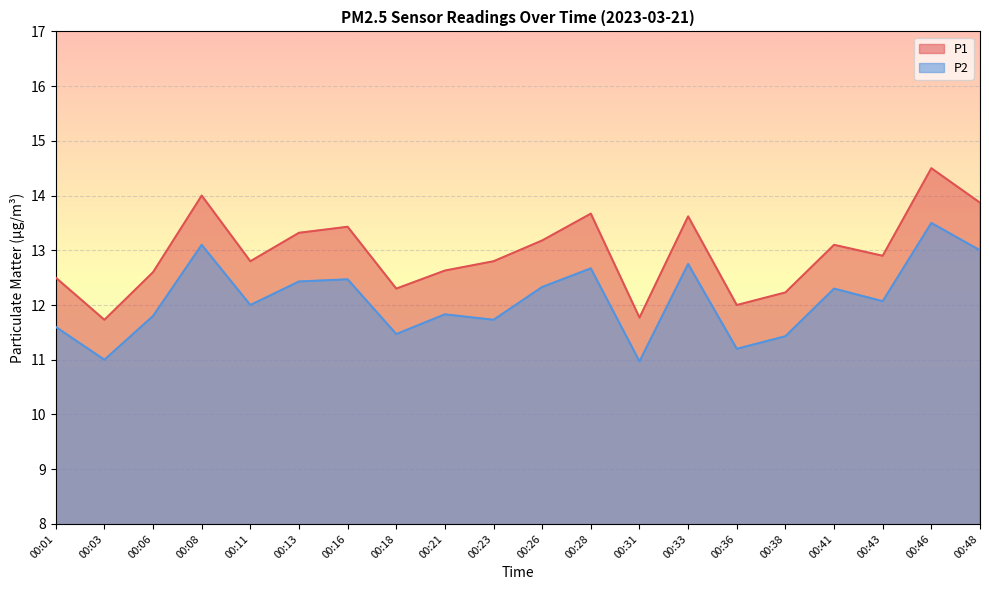

In P2, how many points are higher than both neighbors (excluding endpoints)?

7